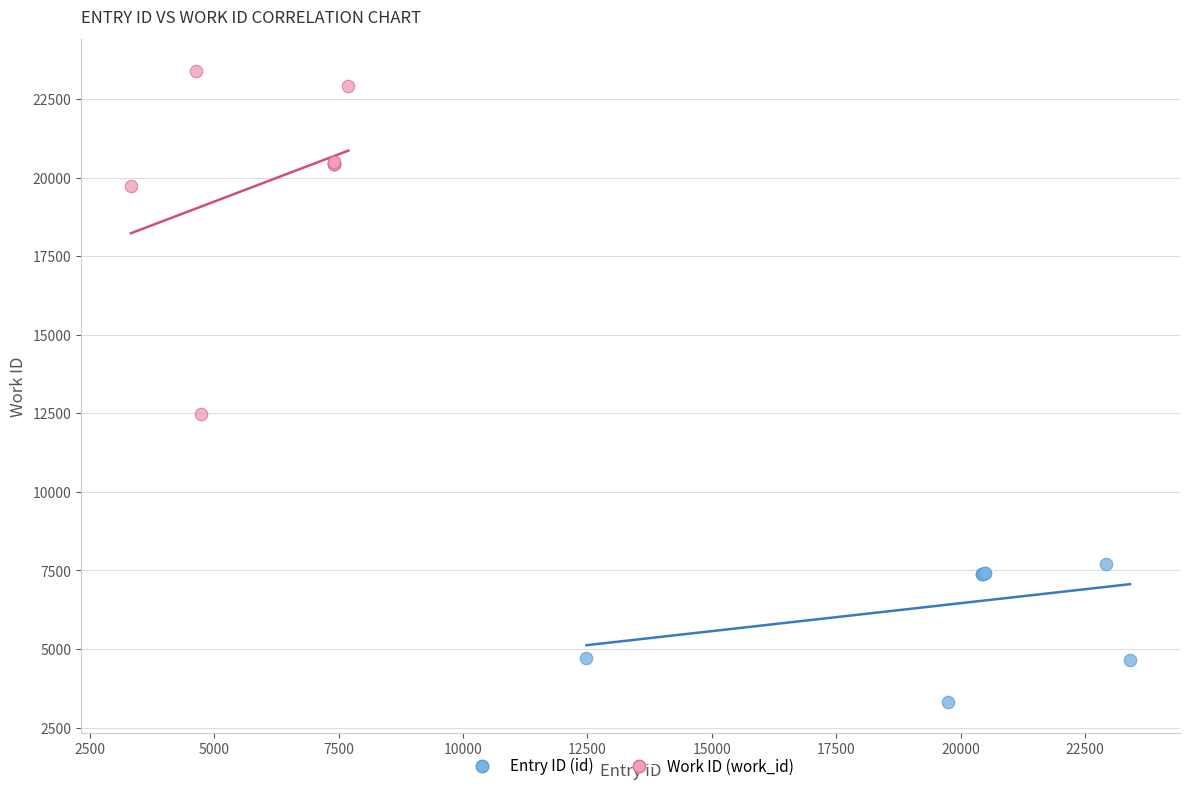

Which series reaches the maximum Y coordinate?

Work ID (work_id)